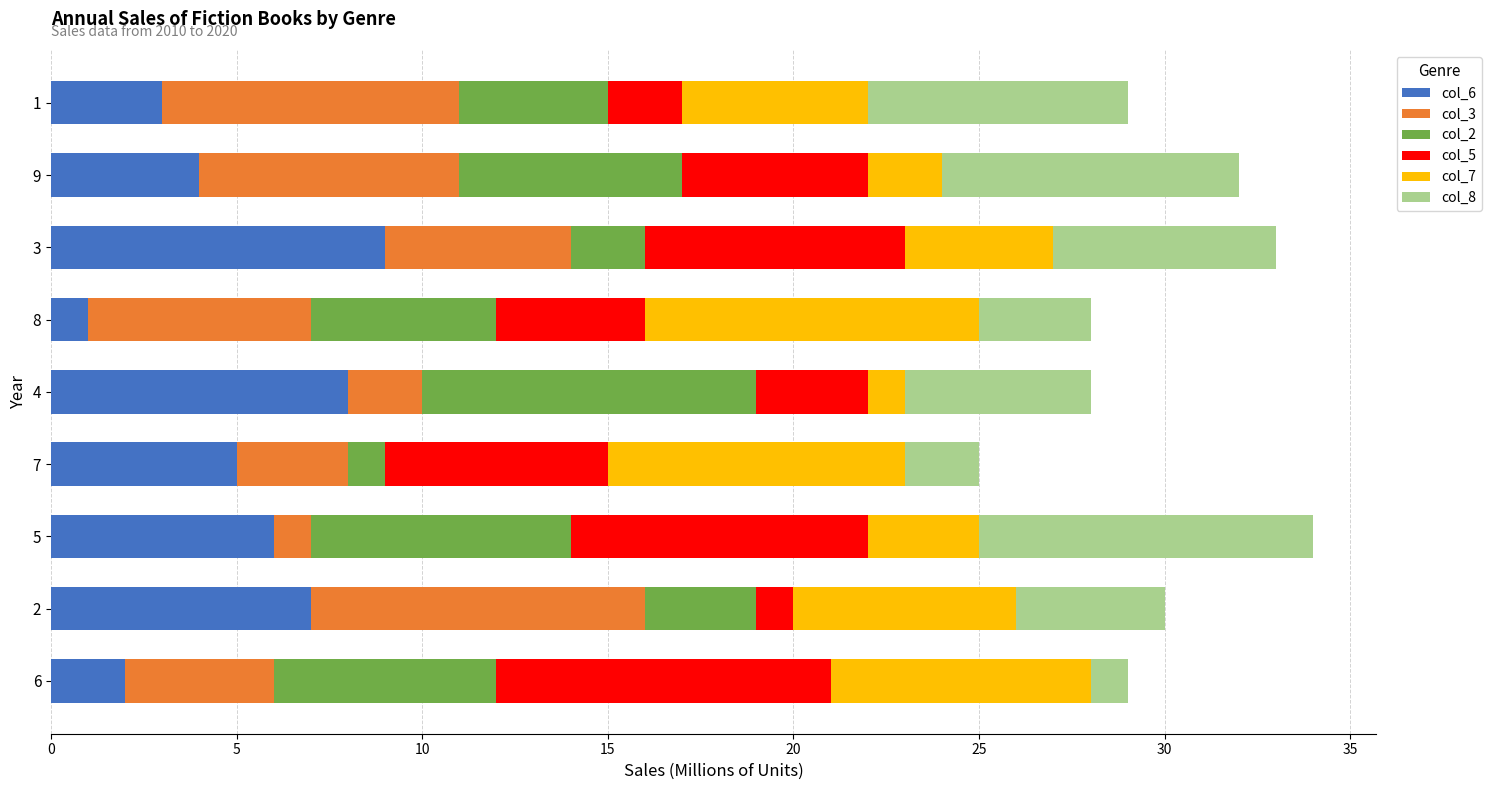

The value of col_6 at 2 is 7. True or false?

True